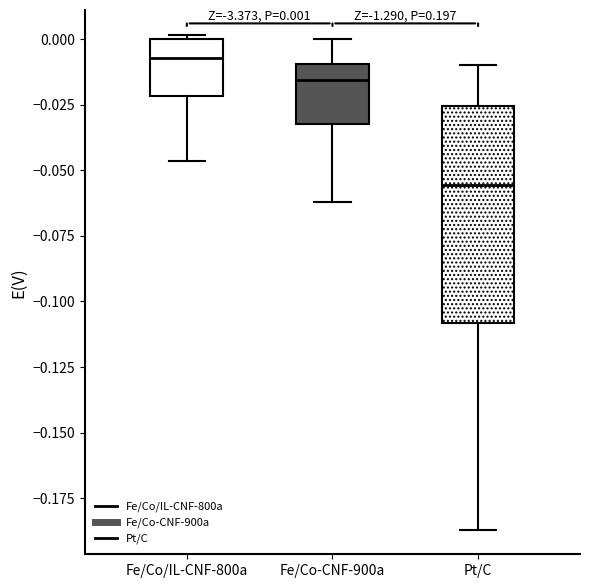

Which box is the tallest, from its lower edge to its upper edge?

Pt/C